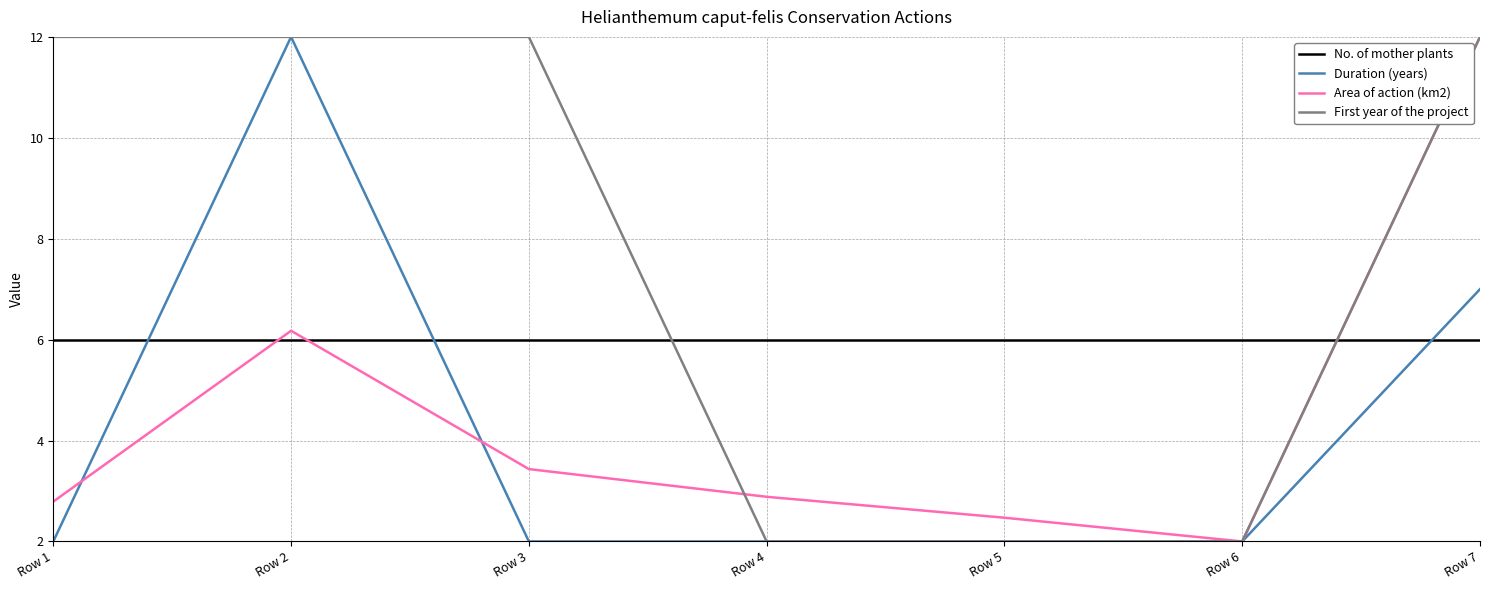

At which label does Area of action (km2) reach its peak?

Row 7